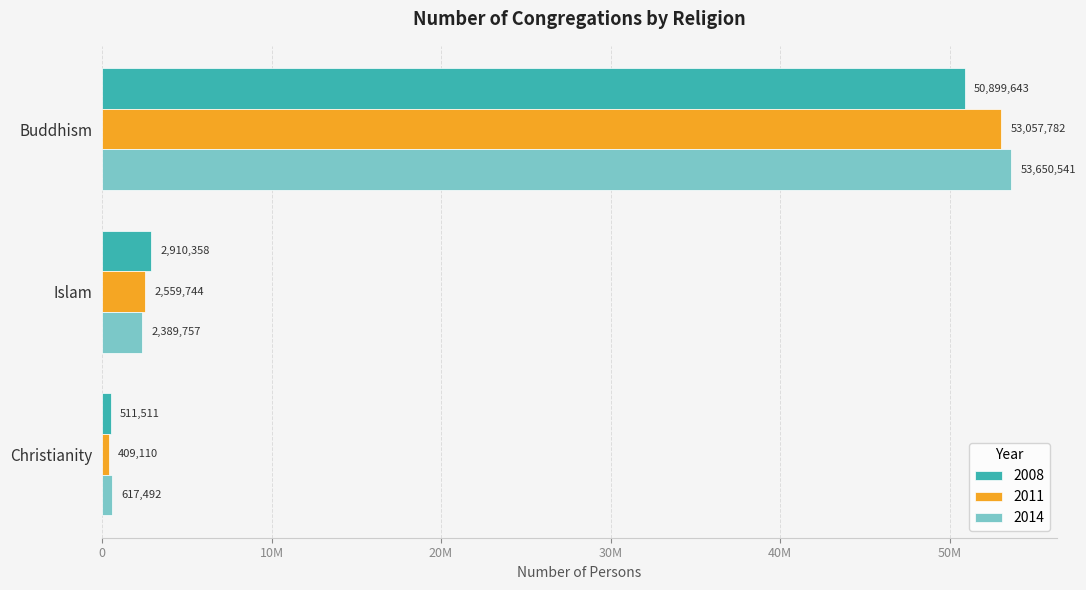

The value of 2008 at Islam is 2910358. True or false?

True